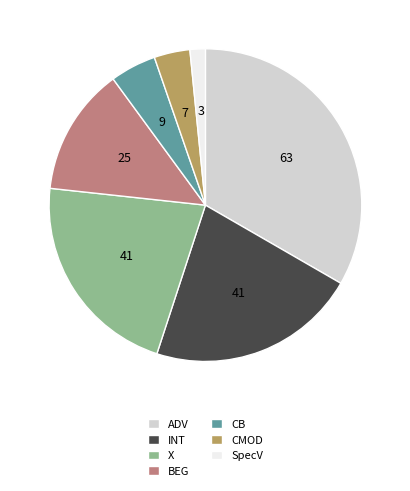

Which slice is the smallest?

SpecV